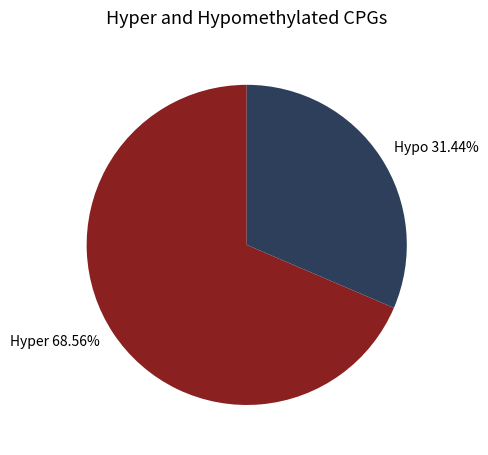

Which slice is the smallest?

Hypo 31.44%